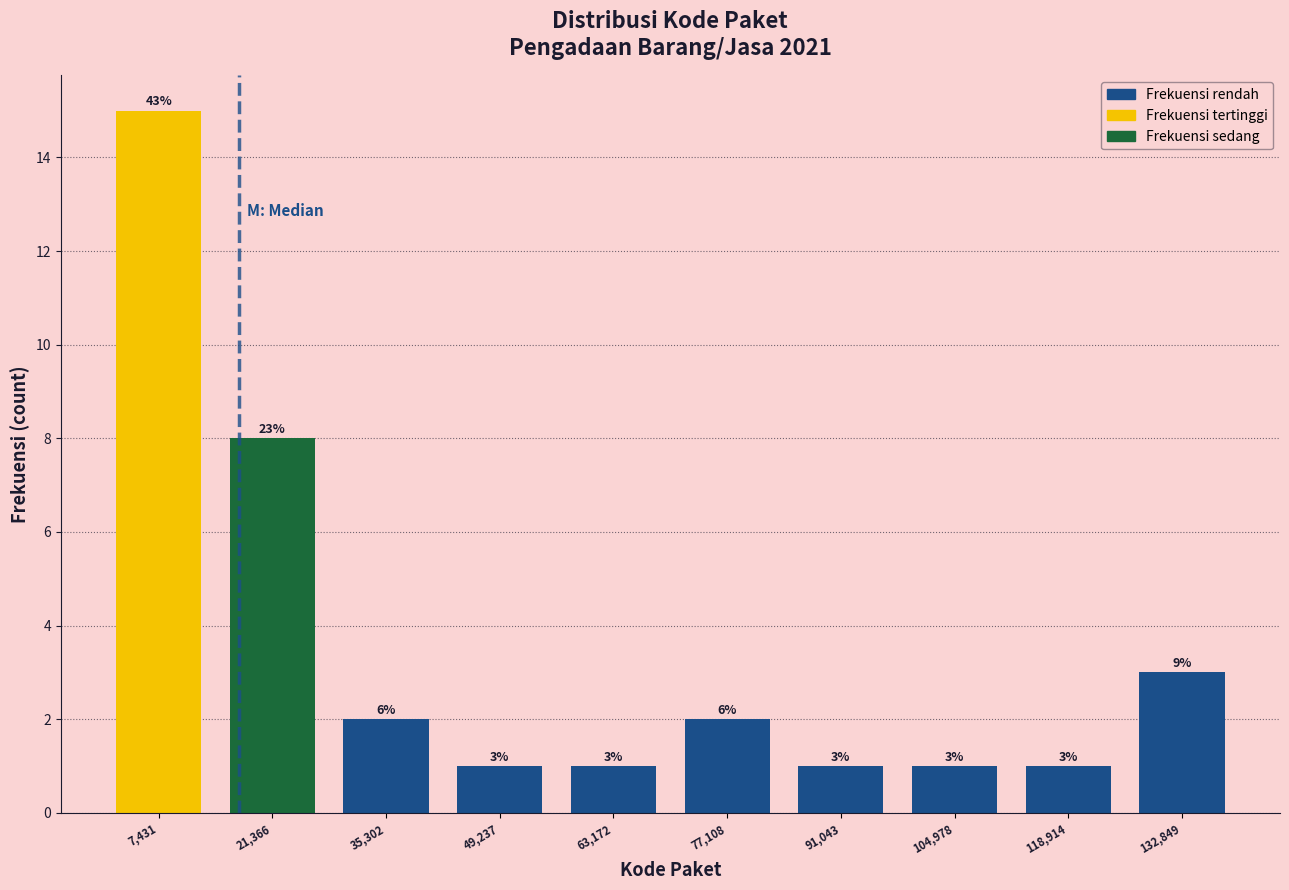

Which range on the x-axis has the tallest bar?

0 to 14000